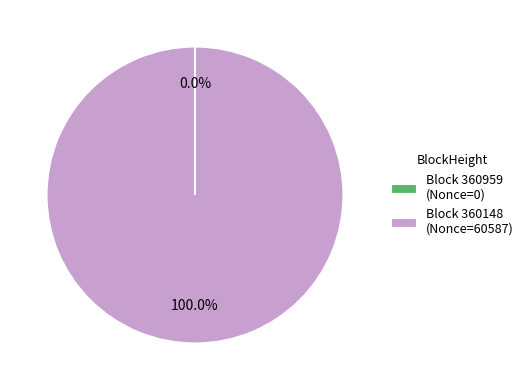

Which slice is the largest?

Block 360148 (Nonce=60587)